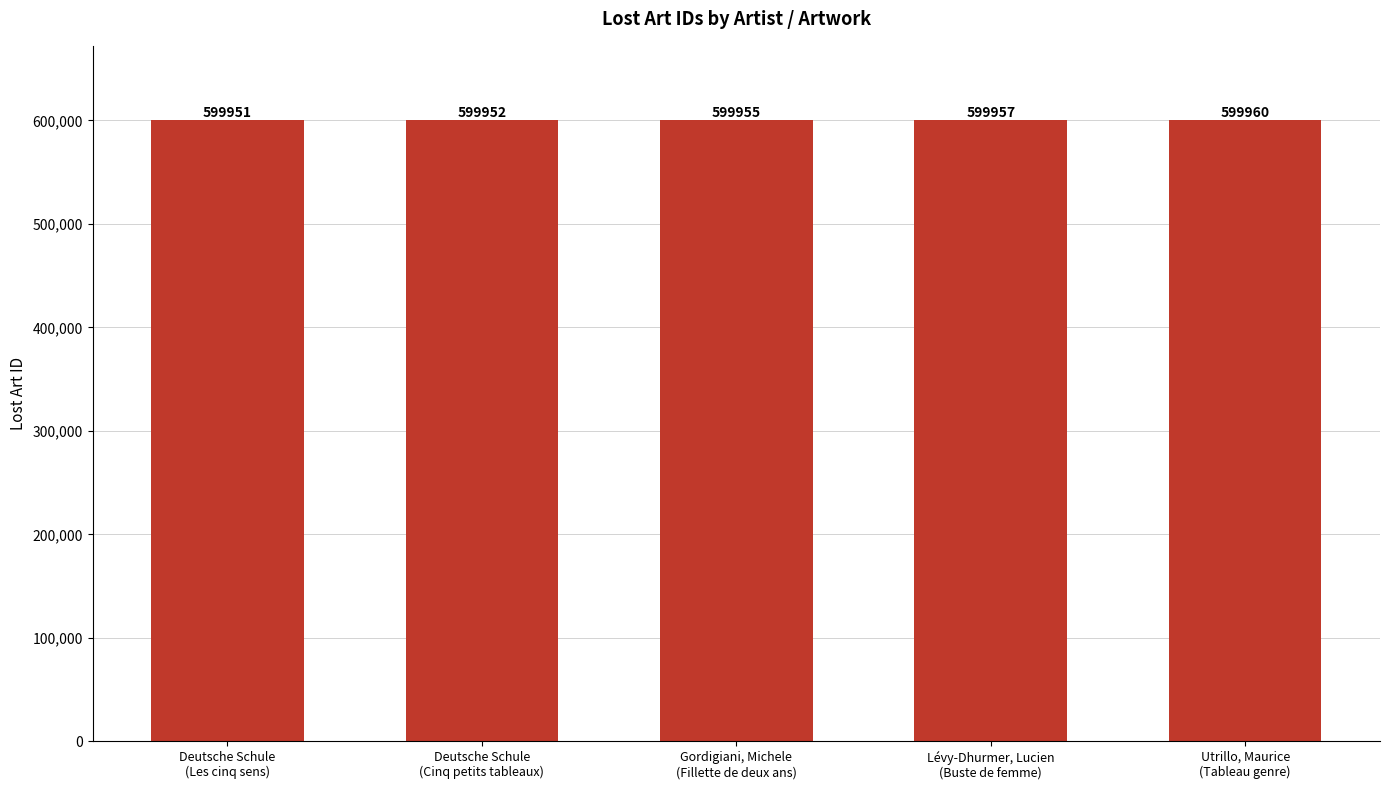

Between Deutsche Schule
(Les cinq sens) and Deutsche Schule
(Cinq petits tableaux), which is larger?

Deutsche Schule
(Cinq petits tableaux)